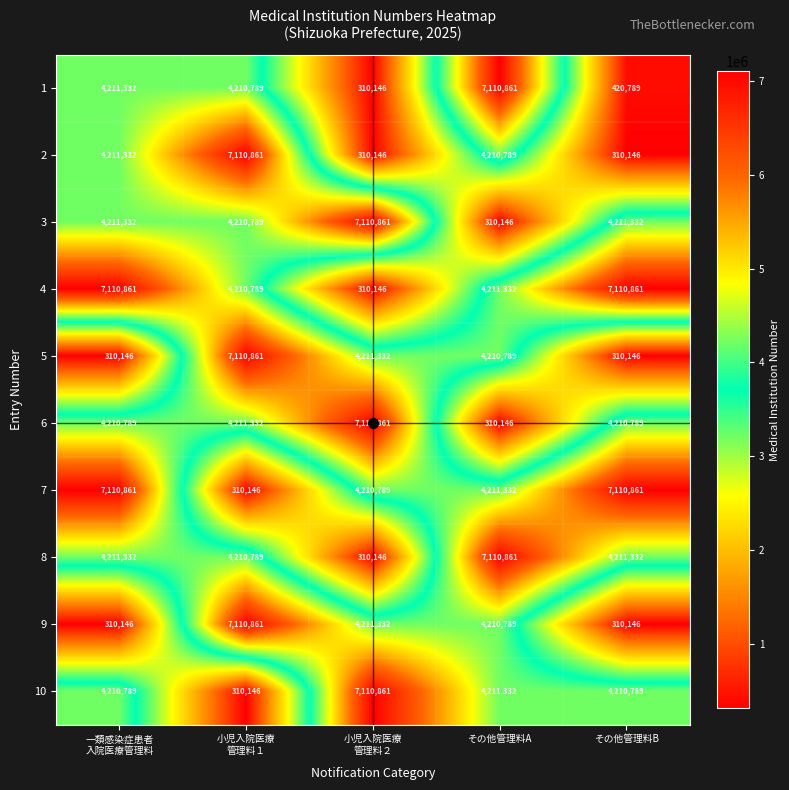

What is the difference between the second highest and second lowest values in the 5 series?

3901186